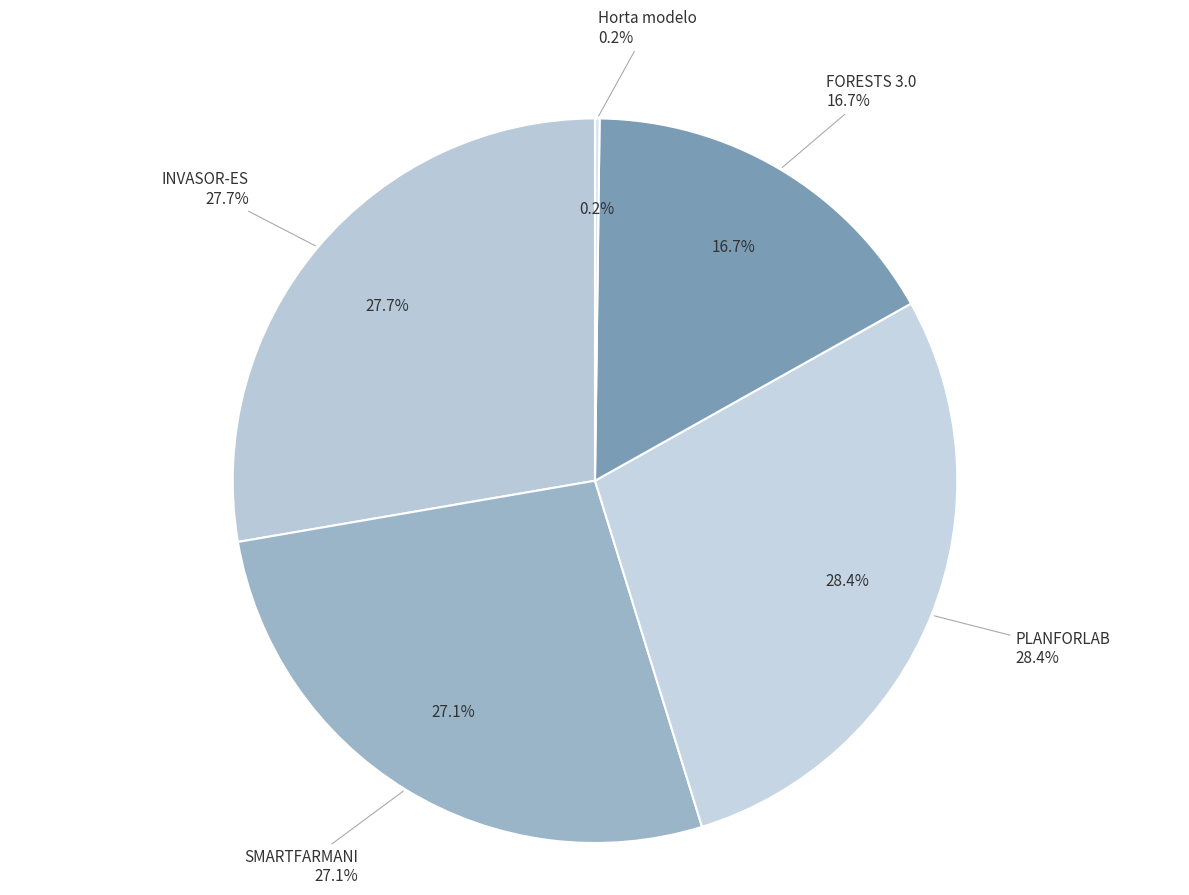

To the nearest percent, what is the combined percentage of INVASOR-ES and FORESTS 3.0?

44%